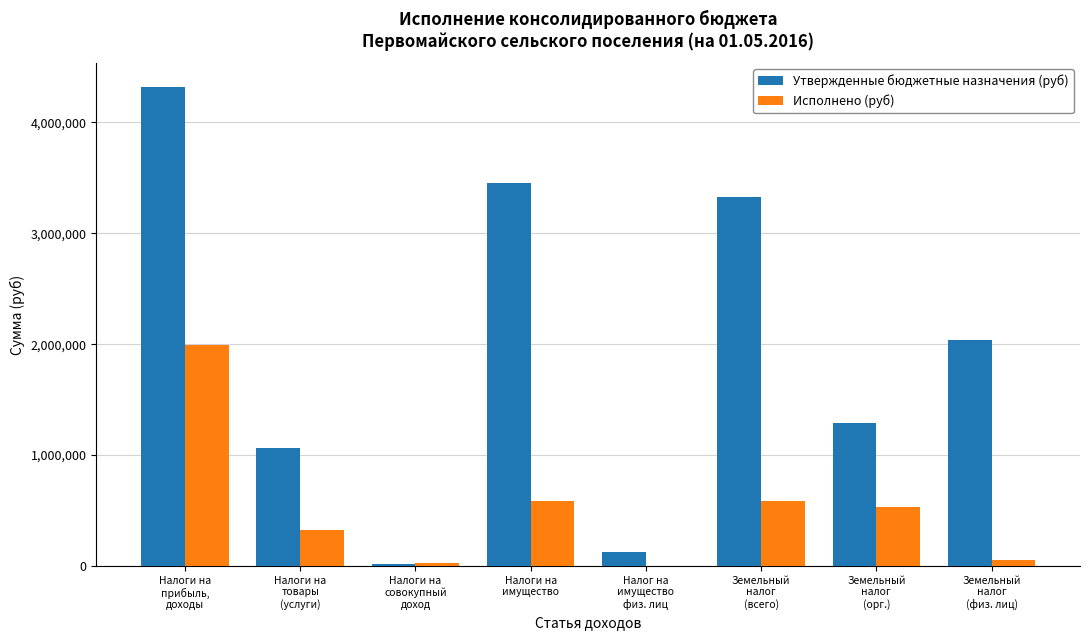

What is the greatest value displayed?

4316500.0